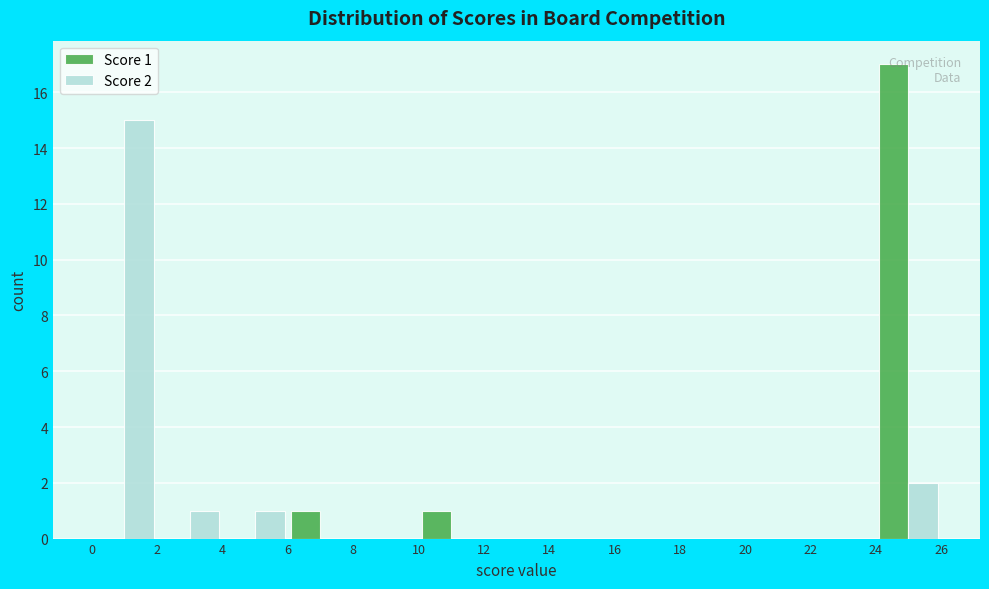

In the Score 1 series, which range on the x-axis has the tallest bar?

24 to 26